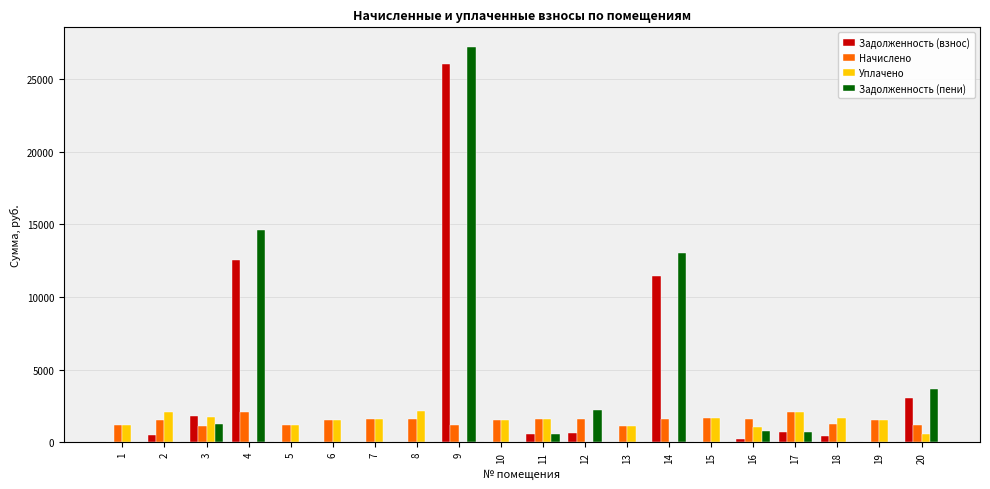

What is the total value across all series at 6?

3089.7